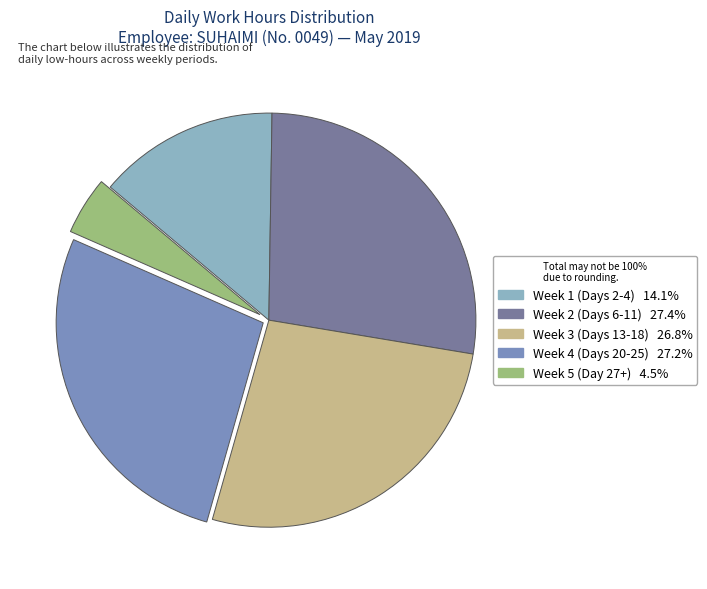

Count the number of slices in the pie.

5